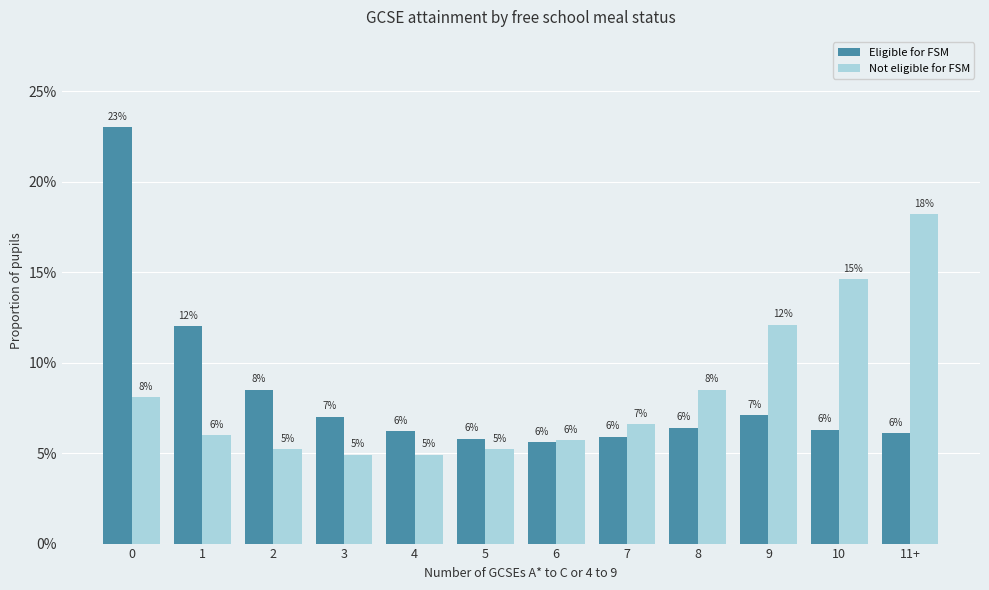

Is the value of Not eligible for FSM at 0 greater than the value of Eligible for FSM at 0?

No